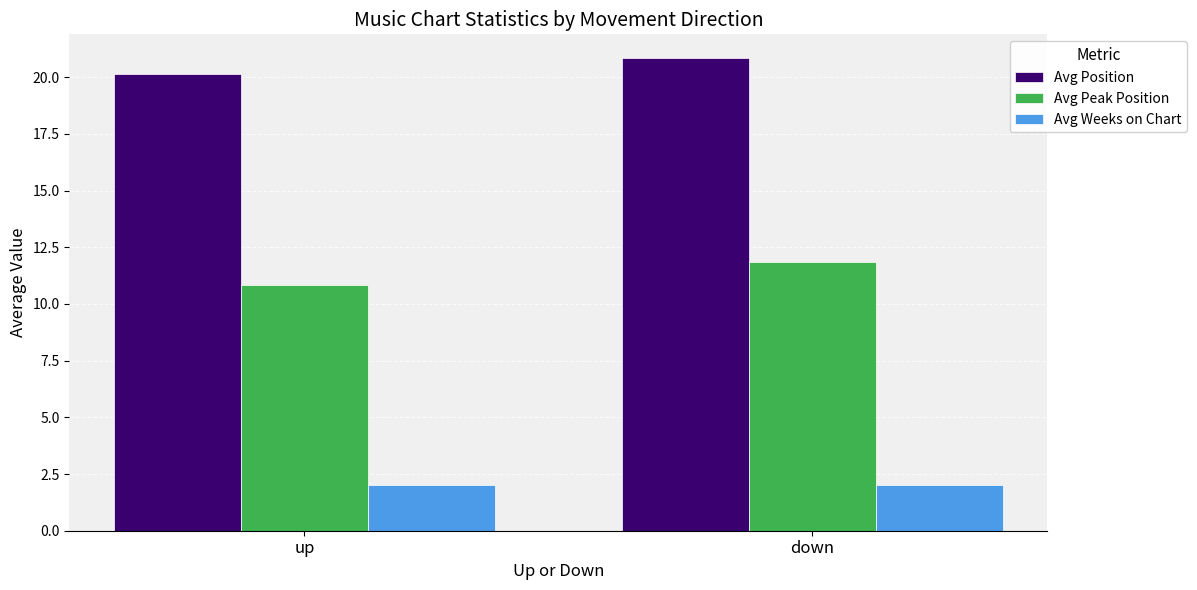

Count the number of categories in the chart.

2